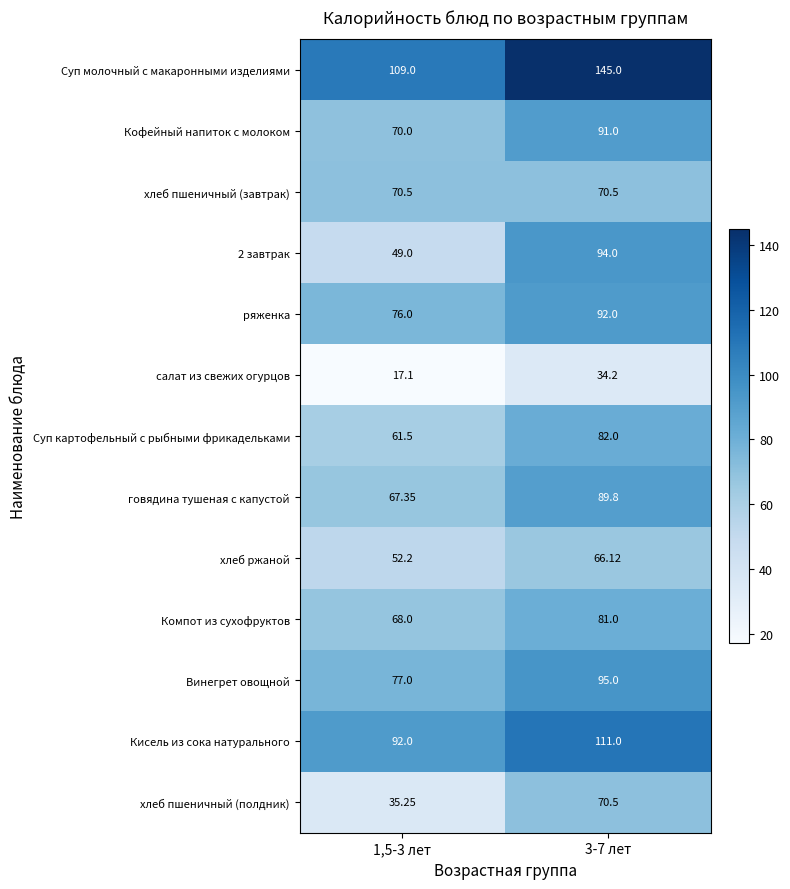

Is the value of салат из свежих огурцов at 3-7 лет greater than the value of Винегрет овощной at 3-7 лет?

No